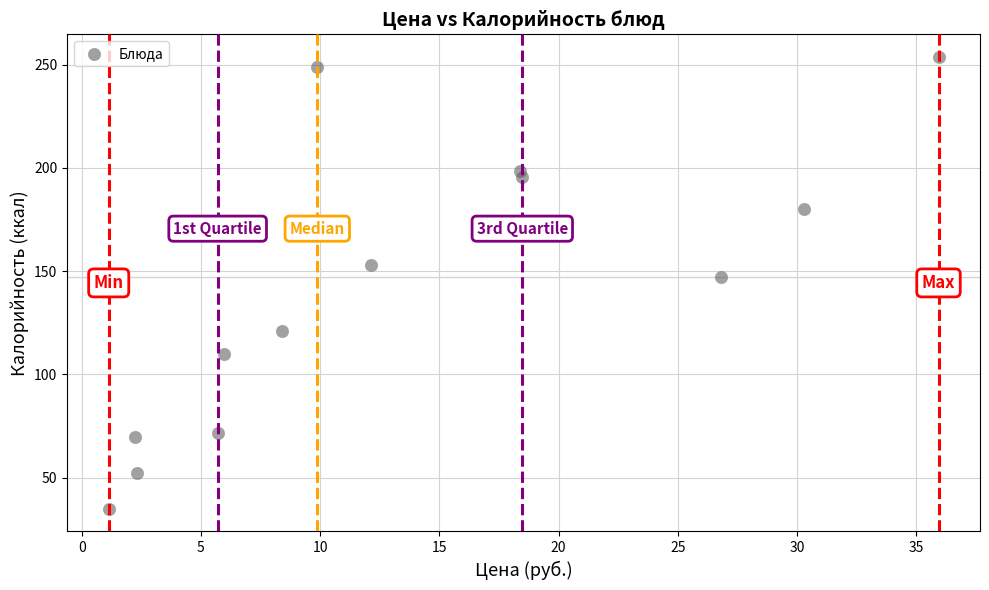

What Y value in the scatter plot is closest to 144?

147.0